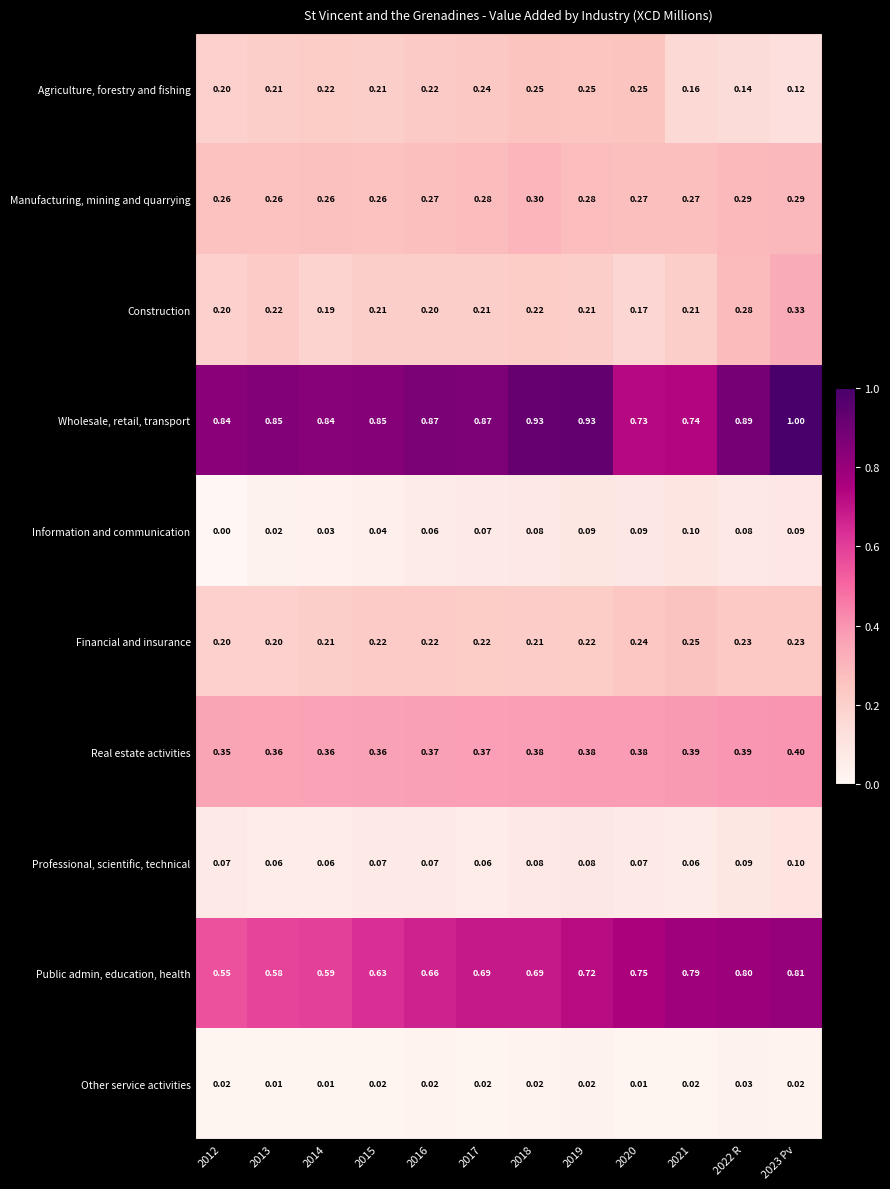

Which series has the largest total across all categories?

Wholesale, retail, transport